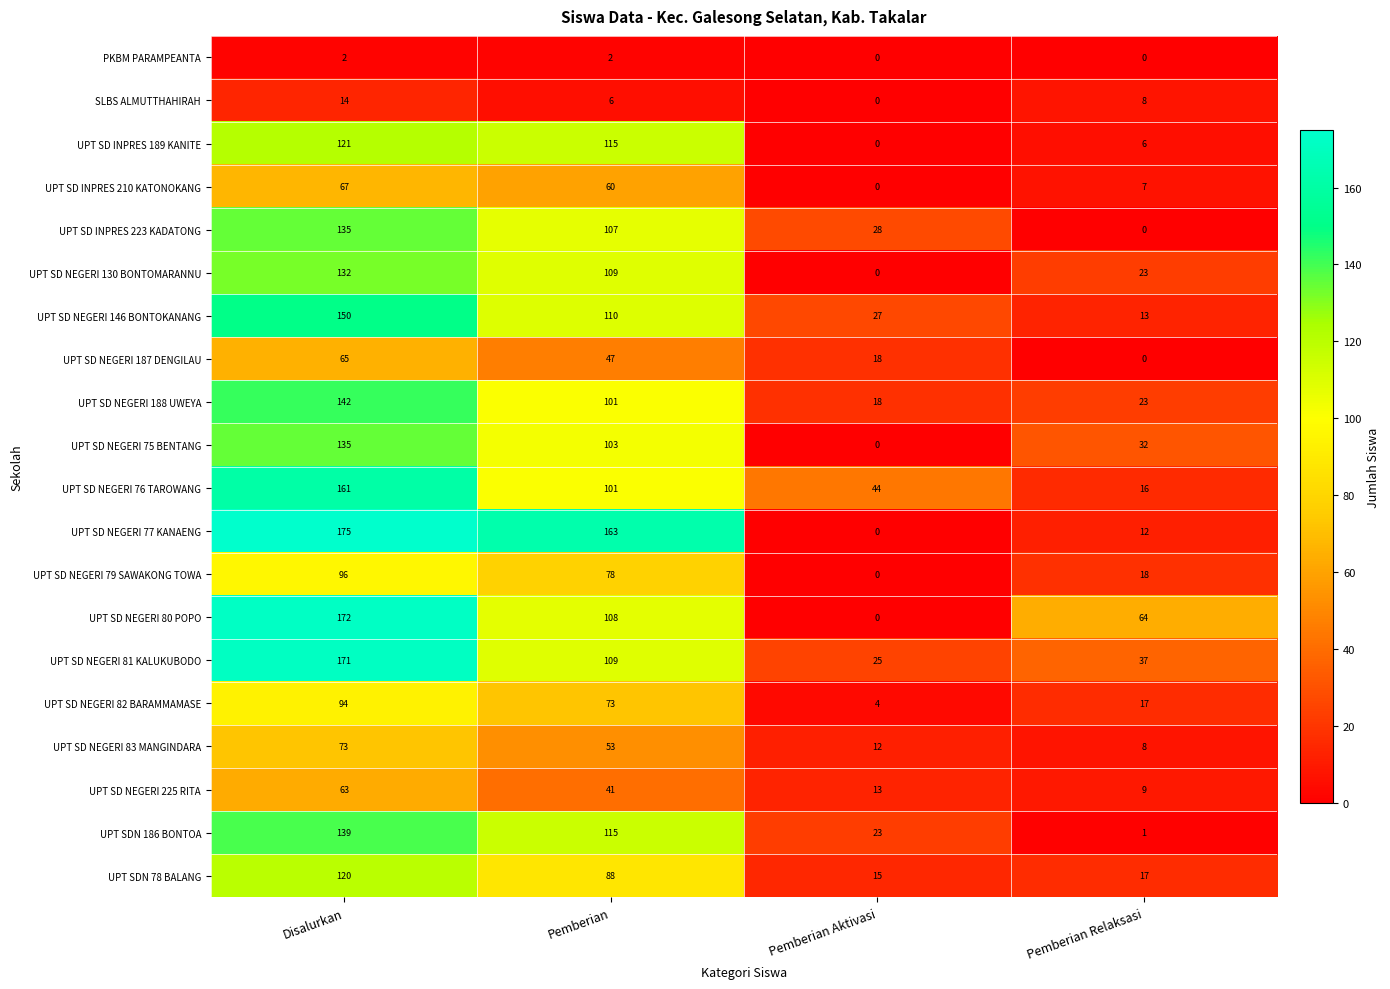

What is the sum of all UPT SD NEGERI 146 BONTOKANANG values?

300